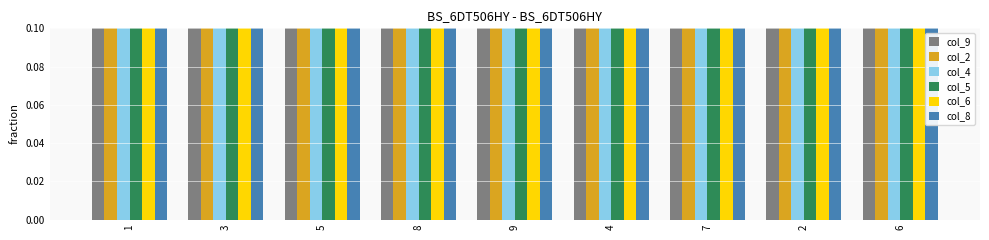

Reading left to right, what are all the values shown in this chart?

col_9: 1=0.4	3=0.1	5=0.8	8=0.5	9=0.3	4=0.2	7=0.6	2=0.9	6=0.7
col_2: 1=0.8	3=0.2	5=0.4	8=0.6	9=0.5	4=0.7	7=0.3	2=0.1	6=0.9
col_4: 1=0.2	3=0.5	5=0.1	8=0.4	9=0.7	4=0.8	7=0.9	2=0.6	6=0.3
col_5: 1=0.3	3=0.4	5=0.6	8=0.1	9=0.2	4=0.9	7=0.5	2=0.7	6=0.8
col_6: 1=0.9	3=0.8	5=0.7	8=0.3	9=0.6	4=0.5	7=0.1	2=0.4	6=0.2
col_8: 1=0.5	3=0.7	5=0.2	8=0.9	9=0.8	4=0.6	7=0.4	2=0.3	6=0.1